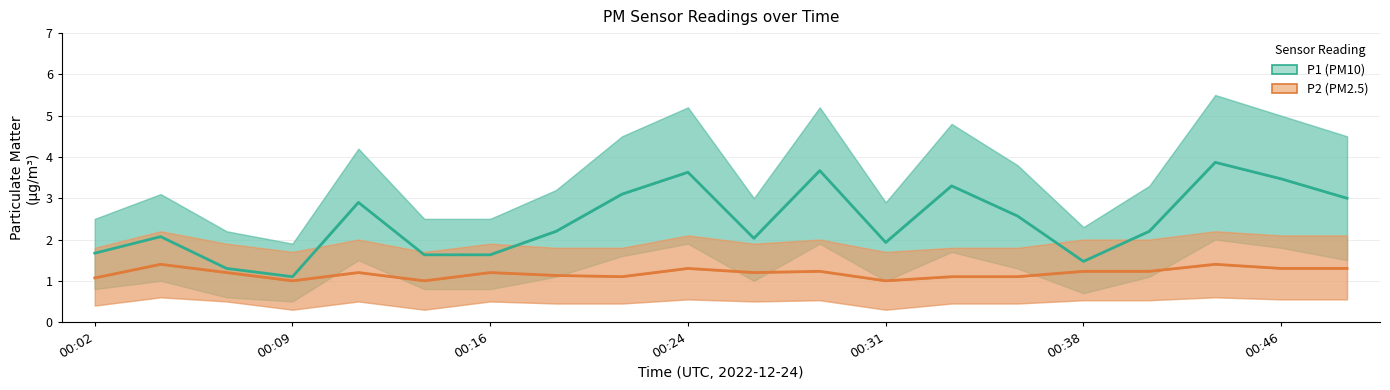

True or false: P1 (PM10) and P2 (PM2.5) intersect in this chart.

False